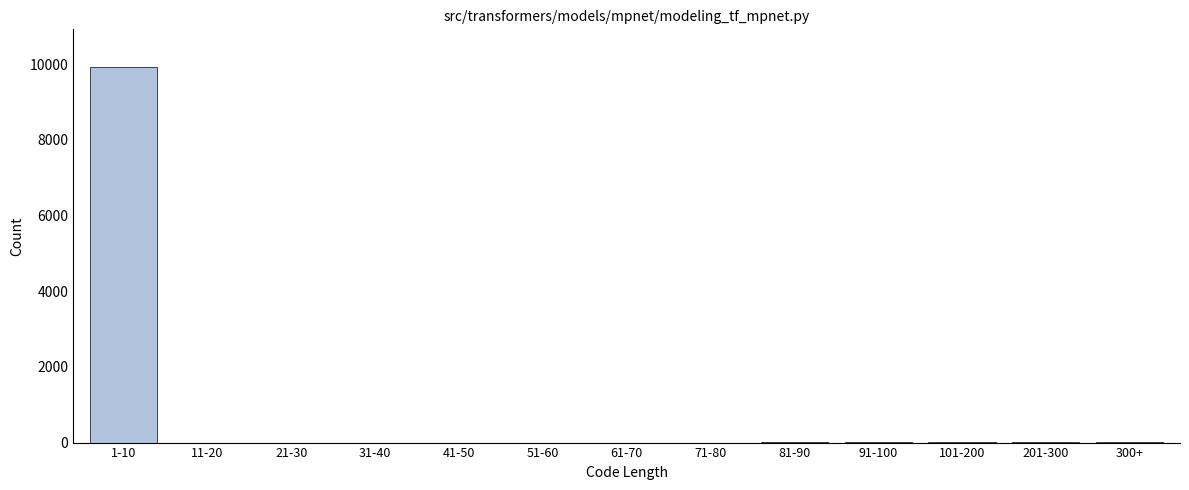

What is the sum of all values?

9988